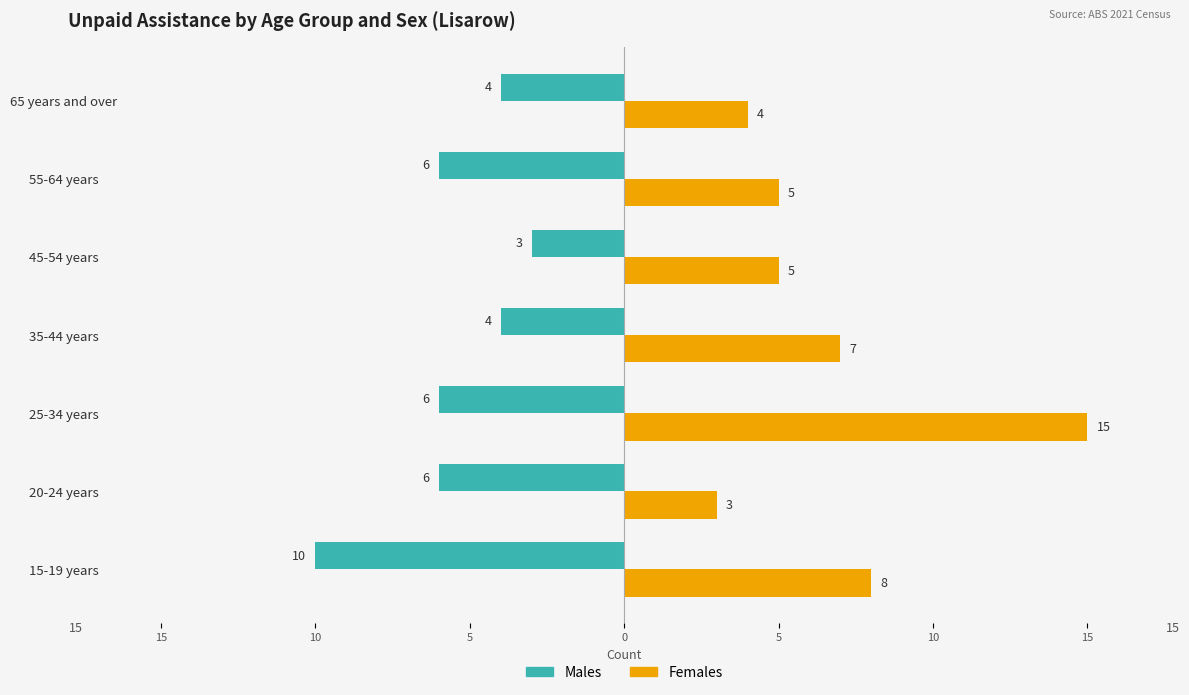

True or false: Females (No unpaid assistance) has a value of 23 at 25-34 years.

False